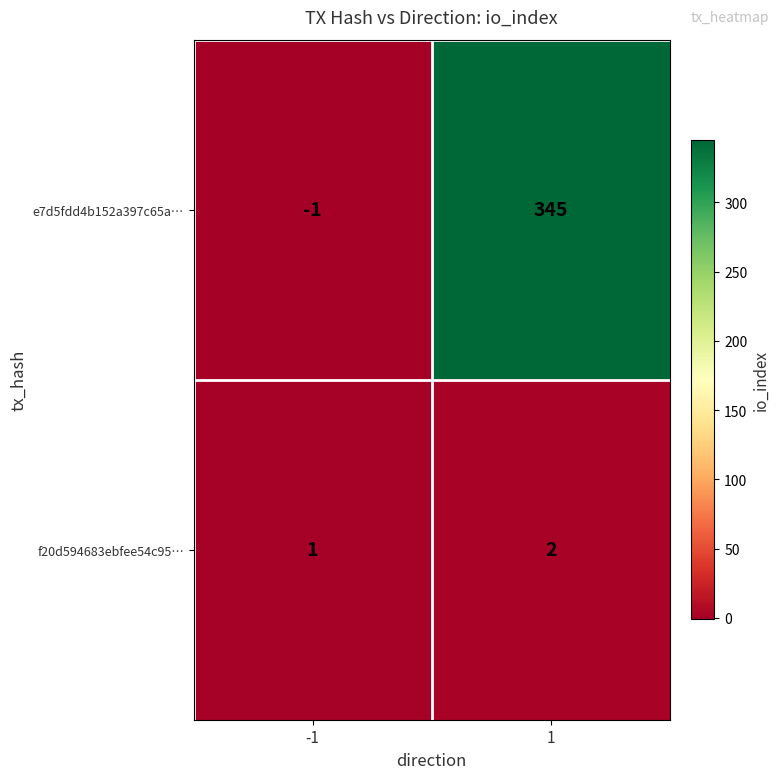

Between -1 and 1, which series saw the biggest shift?

e7d5fdd4b152a397c65a…